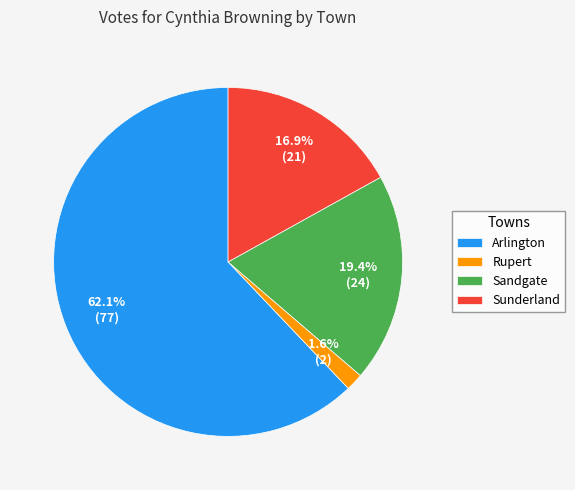

Rank the categories by value from highest to lowest.

Arlington, Sandgate, Sunderland, Rupert